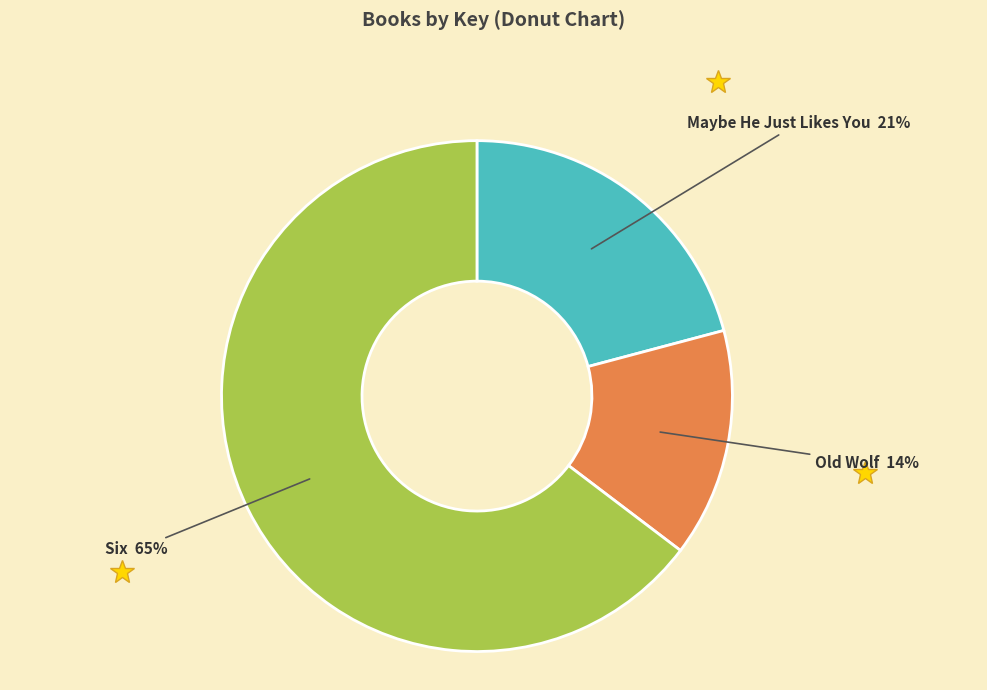

Is there any slice that represents more than half of the pie?

Yes